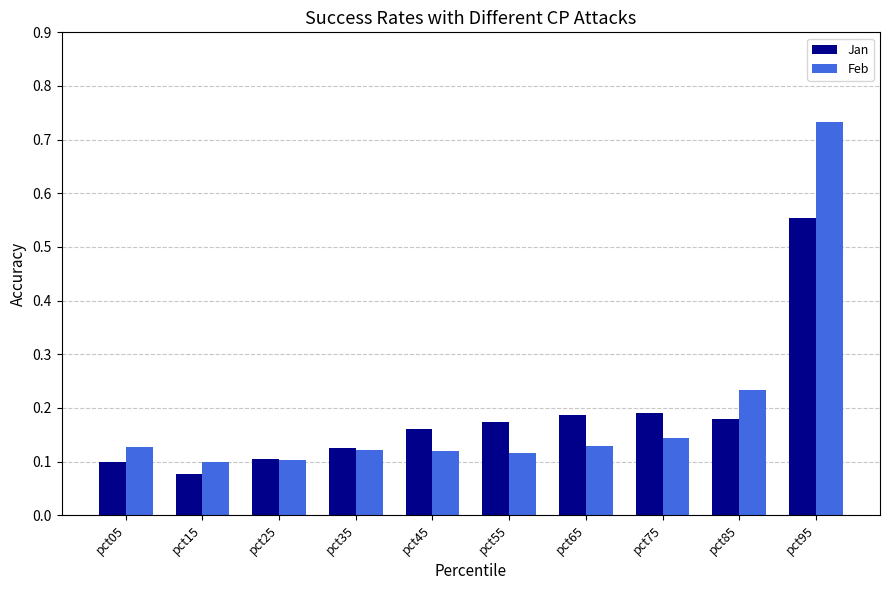

Count the Feb values in the range 0 to 1.

10